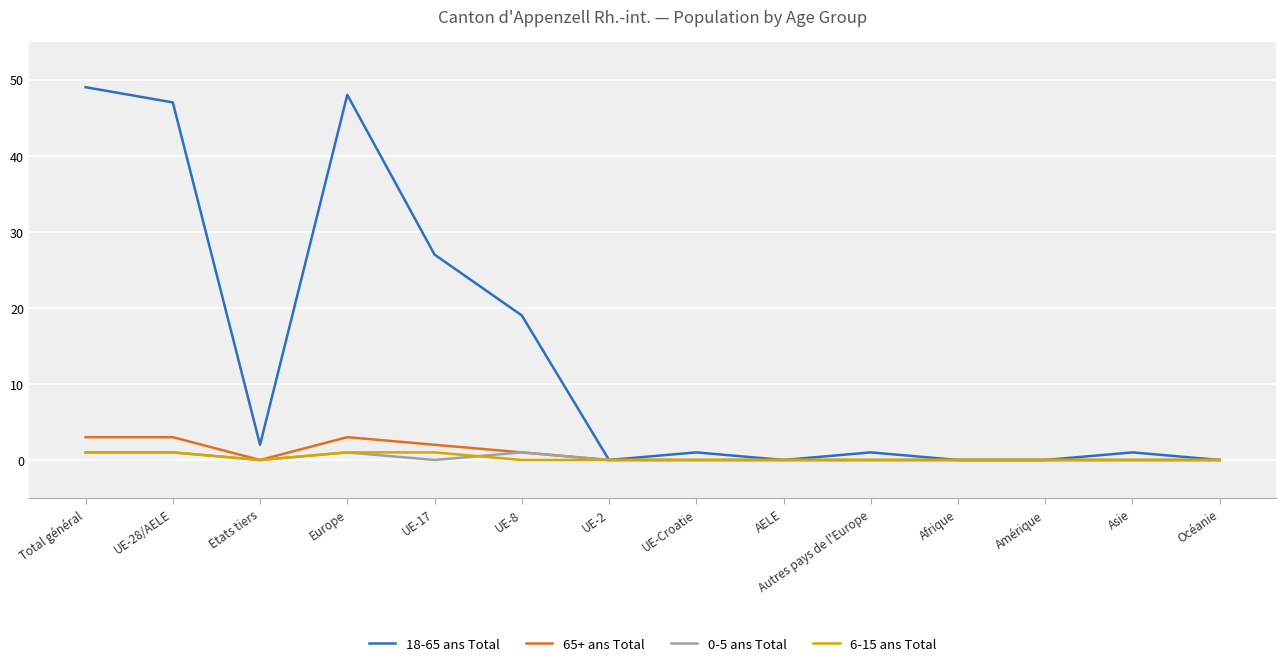

True or false: 18-65 ans Total has more than 1 interior local peaks.

True